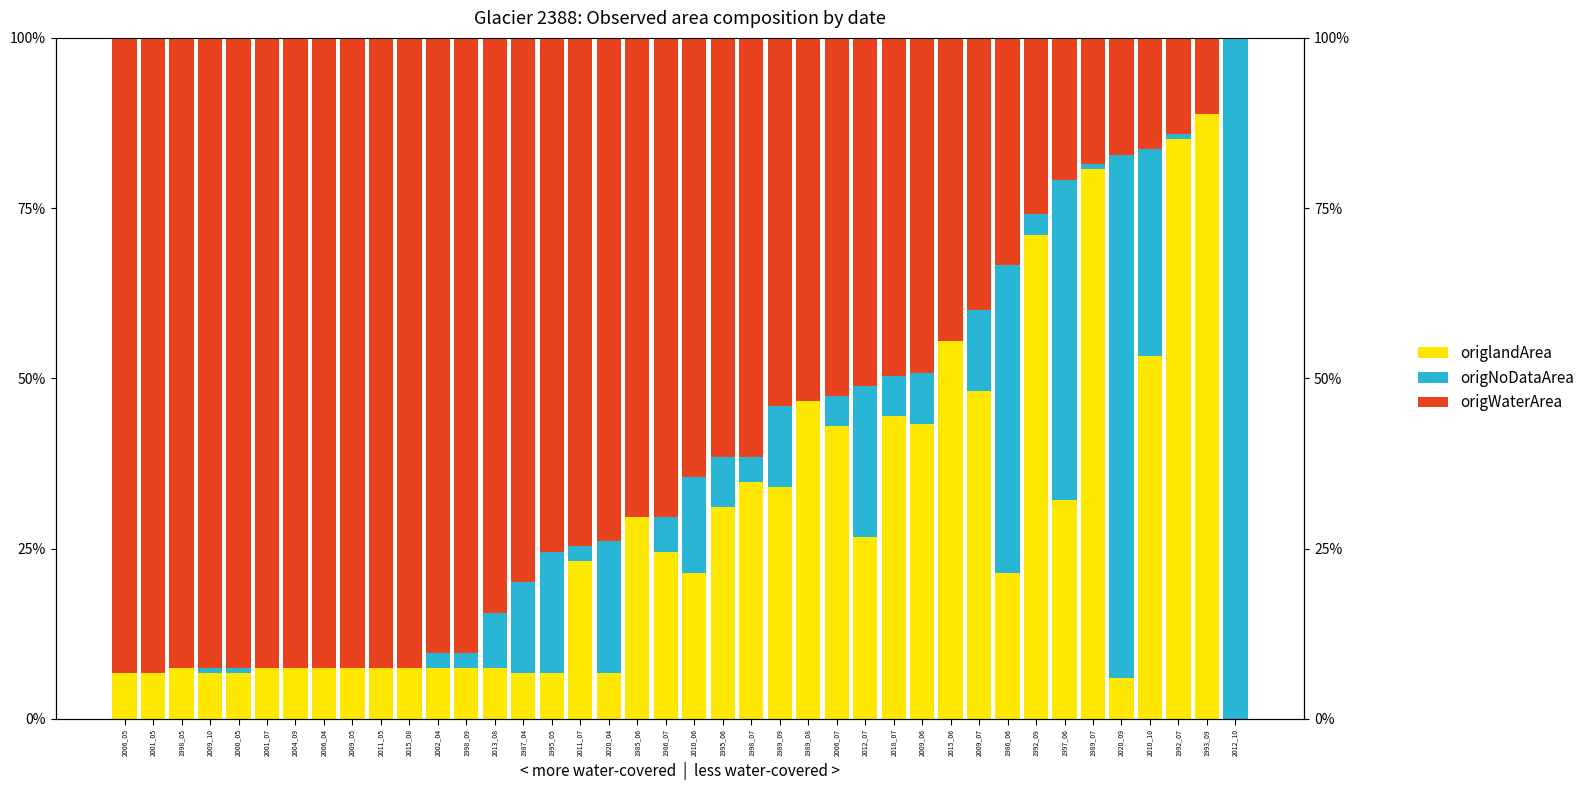

The value of origWaterArea at 2020_04 is 0.3. True or false?

False